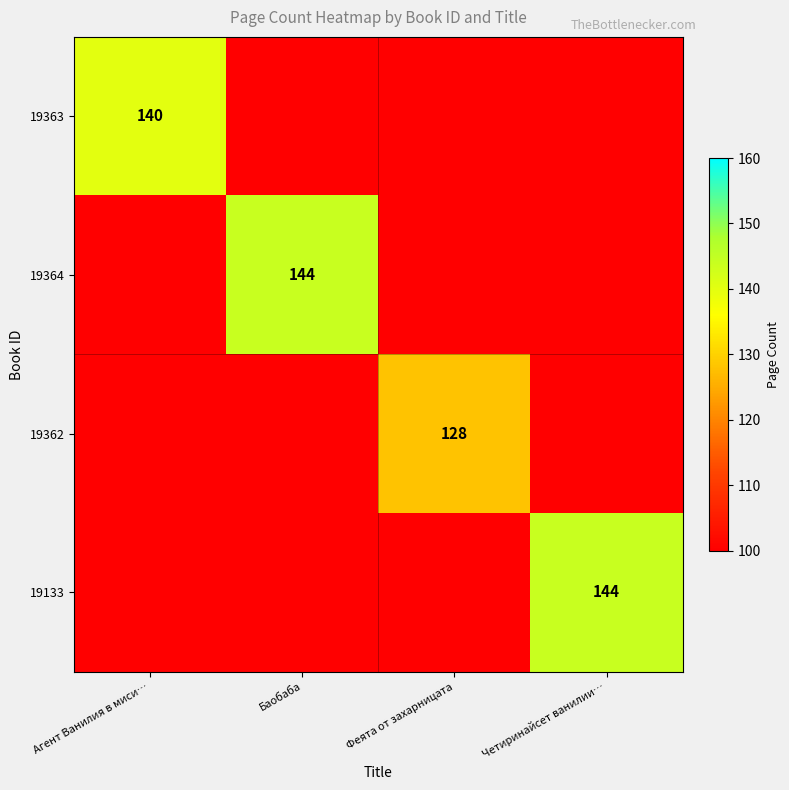

Is it true that 19363 equals 140 at Агент Ванилия в миси…?

True